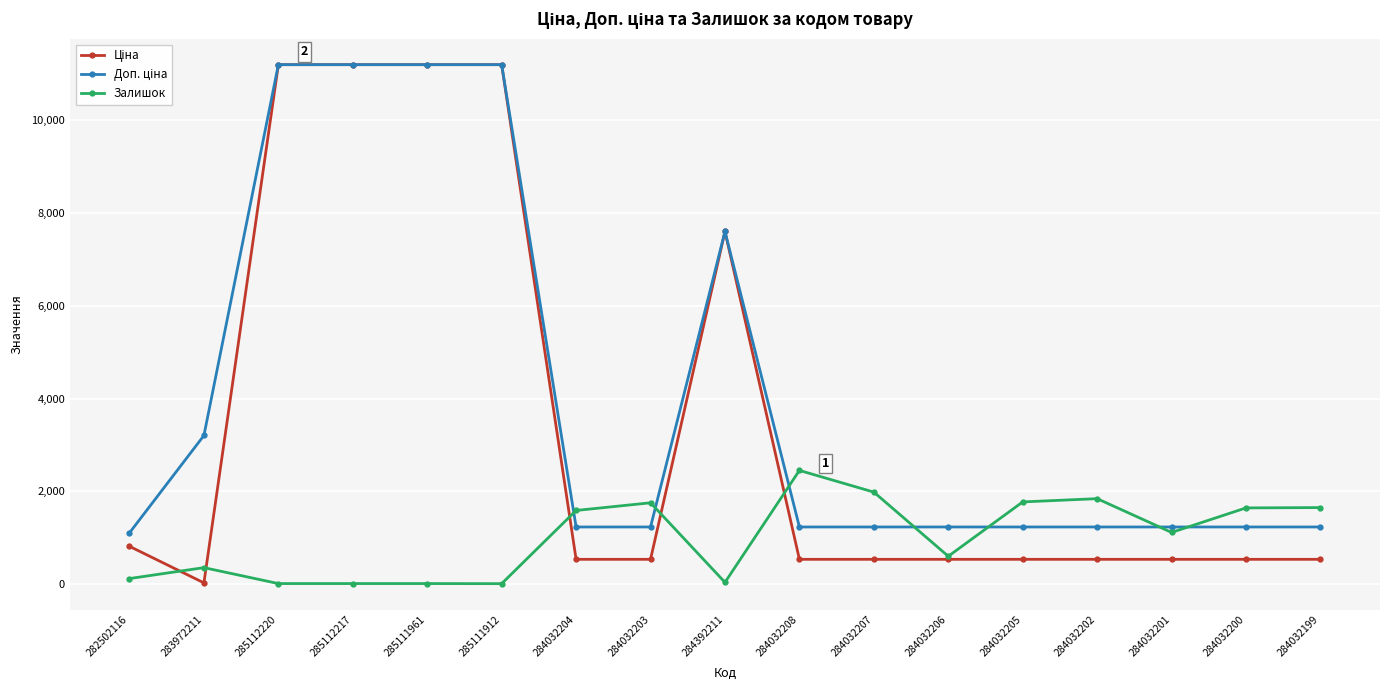

What is the total value across all series at 284032200?

3420.4